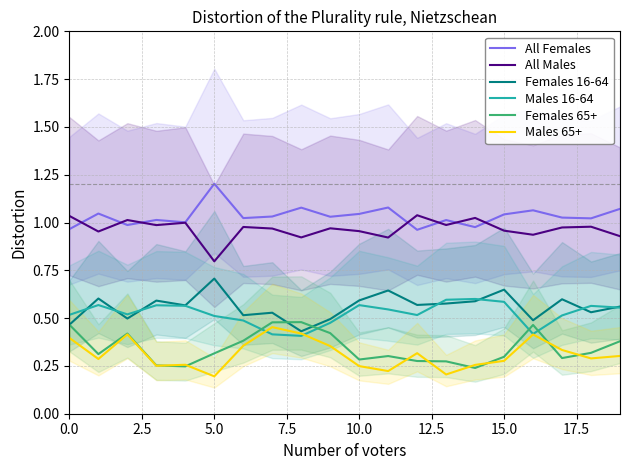

At which label does All Males reach its minimum?

5.0